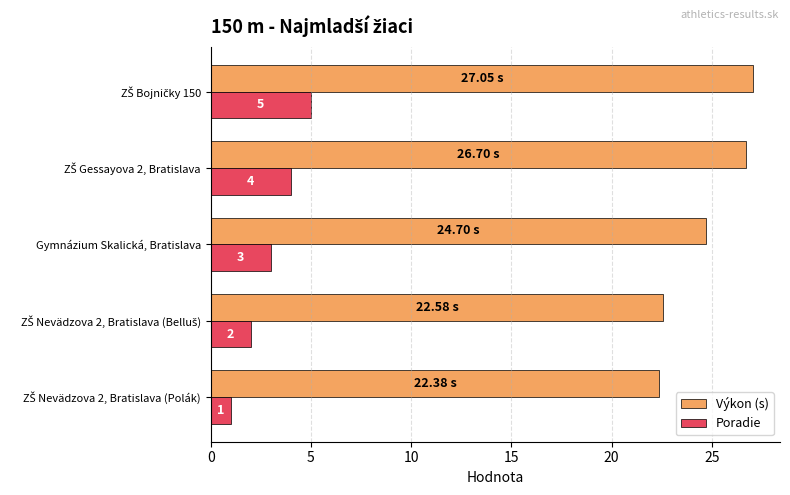

At which label is Poradie closest to 3?

Gymnázium Skalická, Bratislava